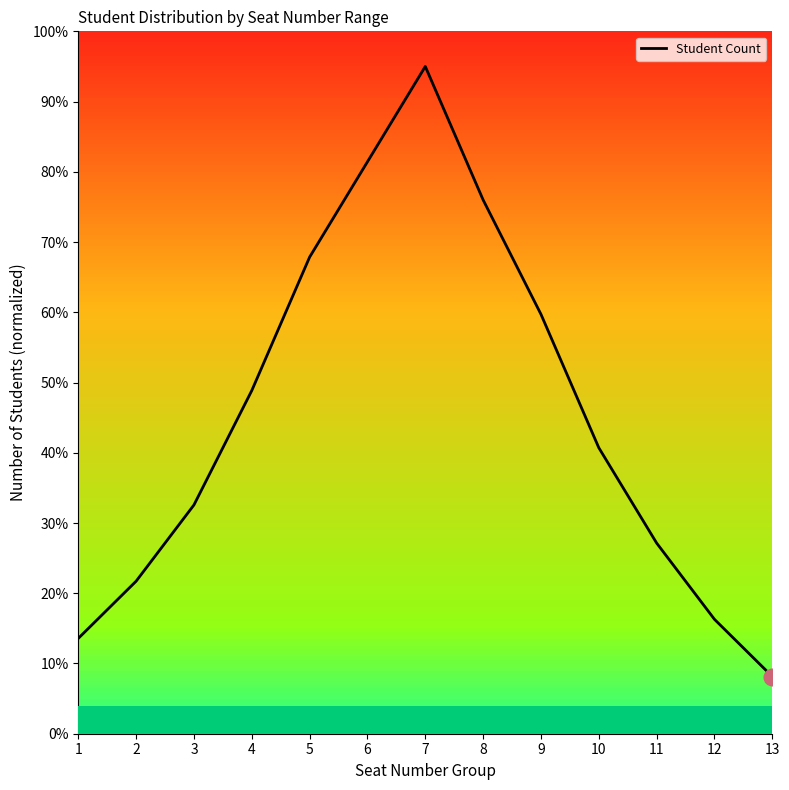

Approximately how many times larger is the value at 1 compared to 7?

0.1